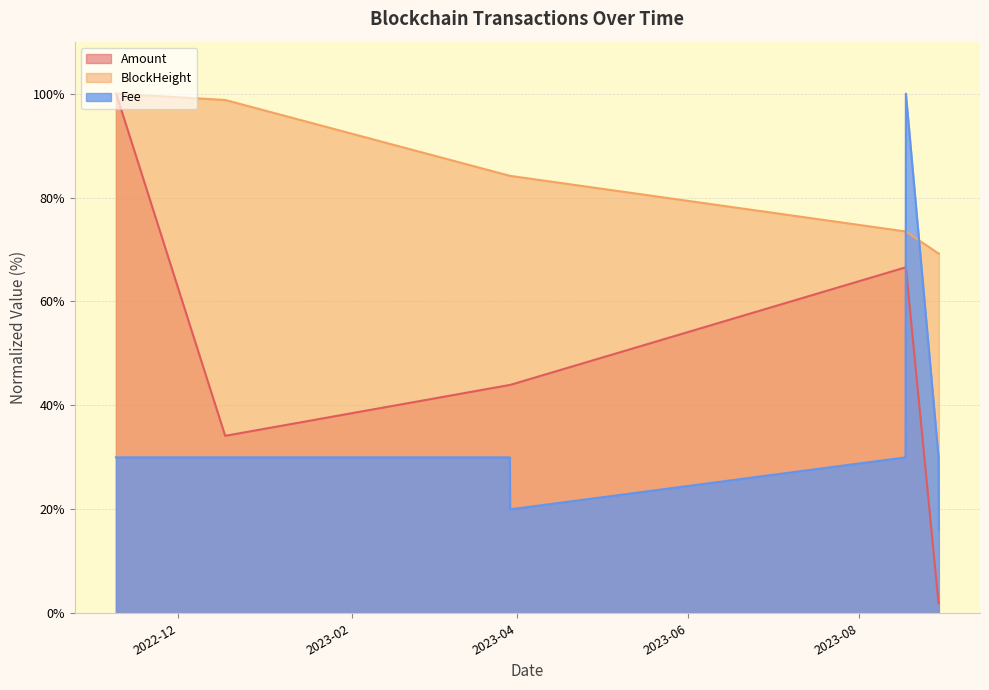

At which label does Fee first exceed 30?

2023-08-17 18:06:00